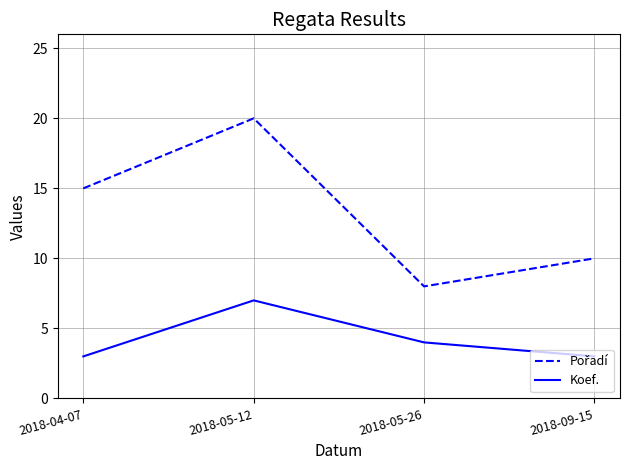

What is the sum of all Koef. values?

17